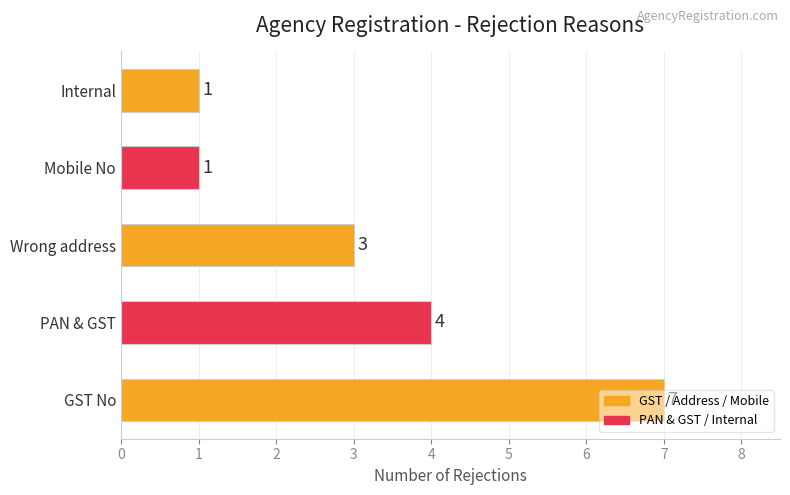

What is the maximum value shown in the chart?

7